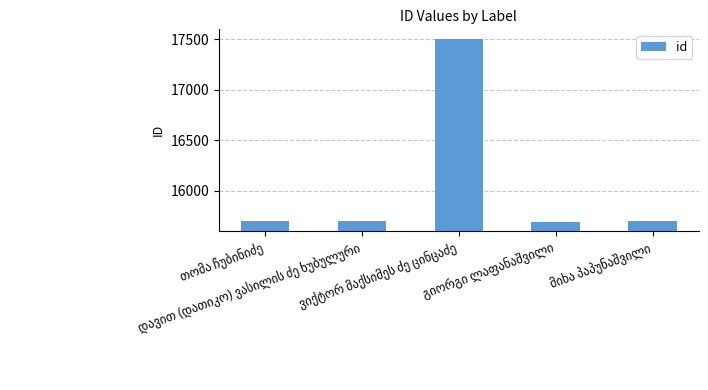

What is the maximum value shown in the chart?

17502